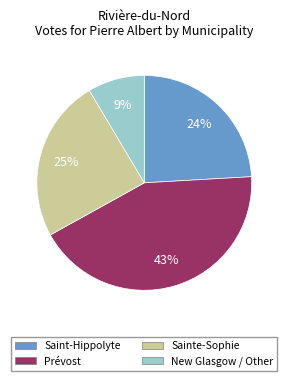

Between Sainte-Sophie and New Glasgow / Other, which is larger?

Sainte-Sophie